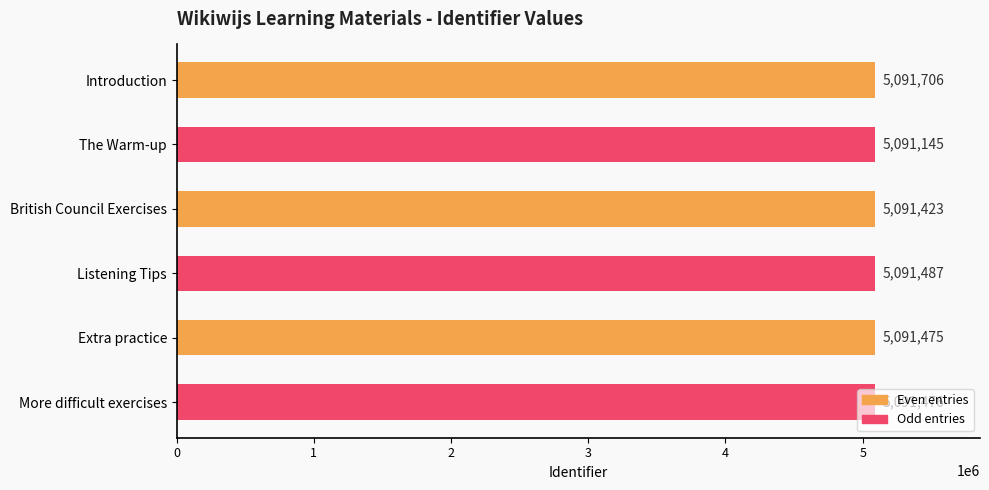

What is the greatest value displayed?

5091706